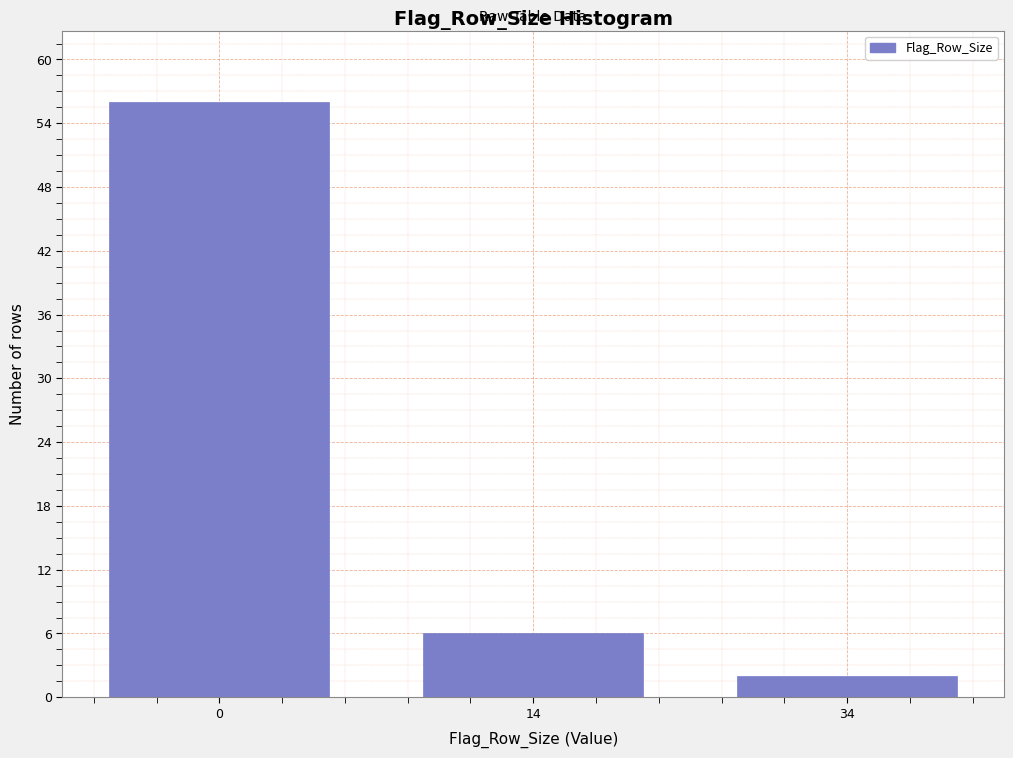

Reading left to right, list all the values displayed in this chart.

56	6	2